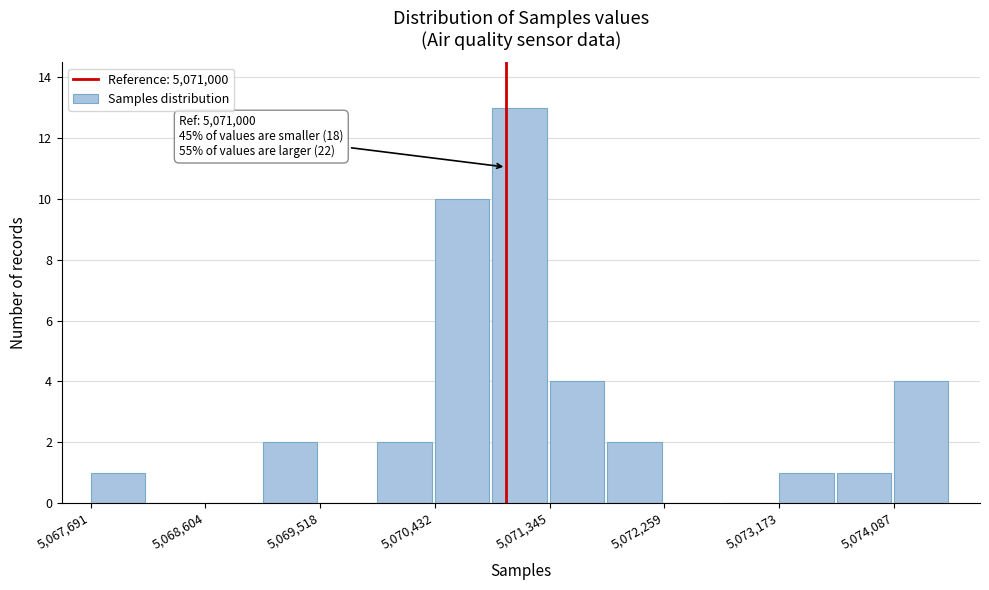

Over which range of the x-axis is the bar tallest?

5070900 to 5071300